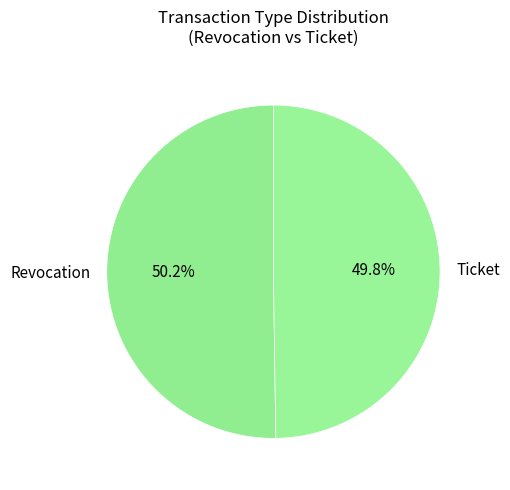

How many slices are in this pie chart?

2